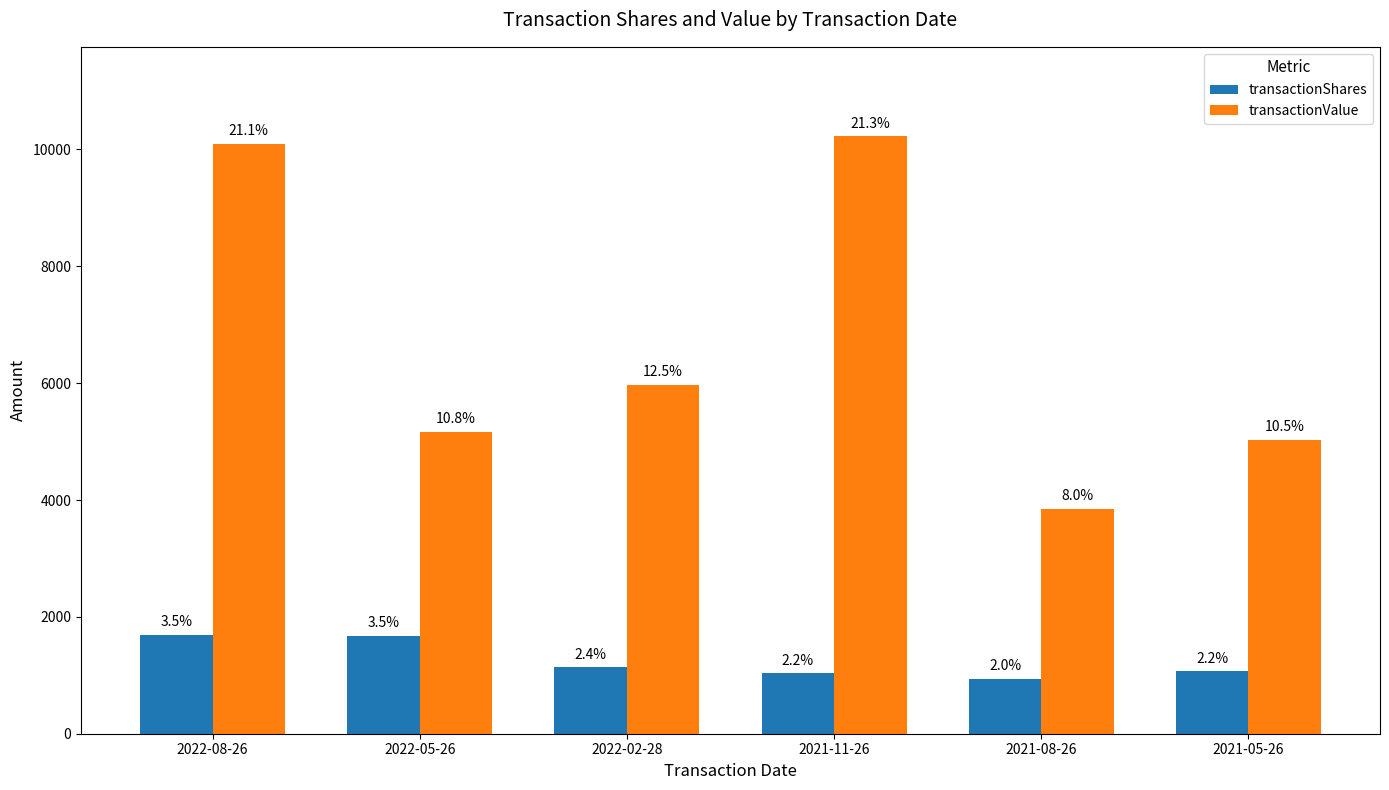

Which series has the largest range (max minus min)?

transactionValue